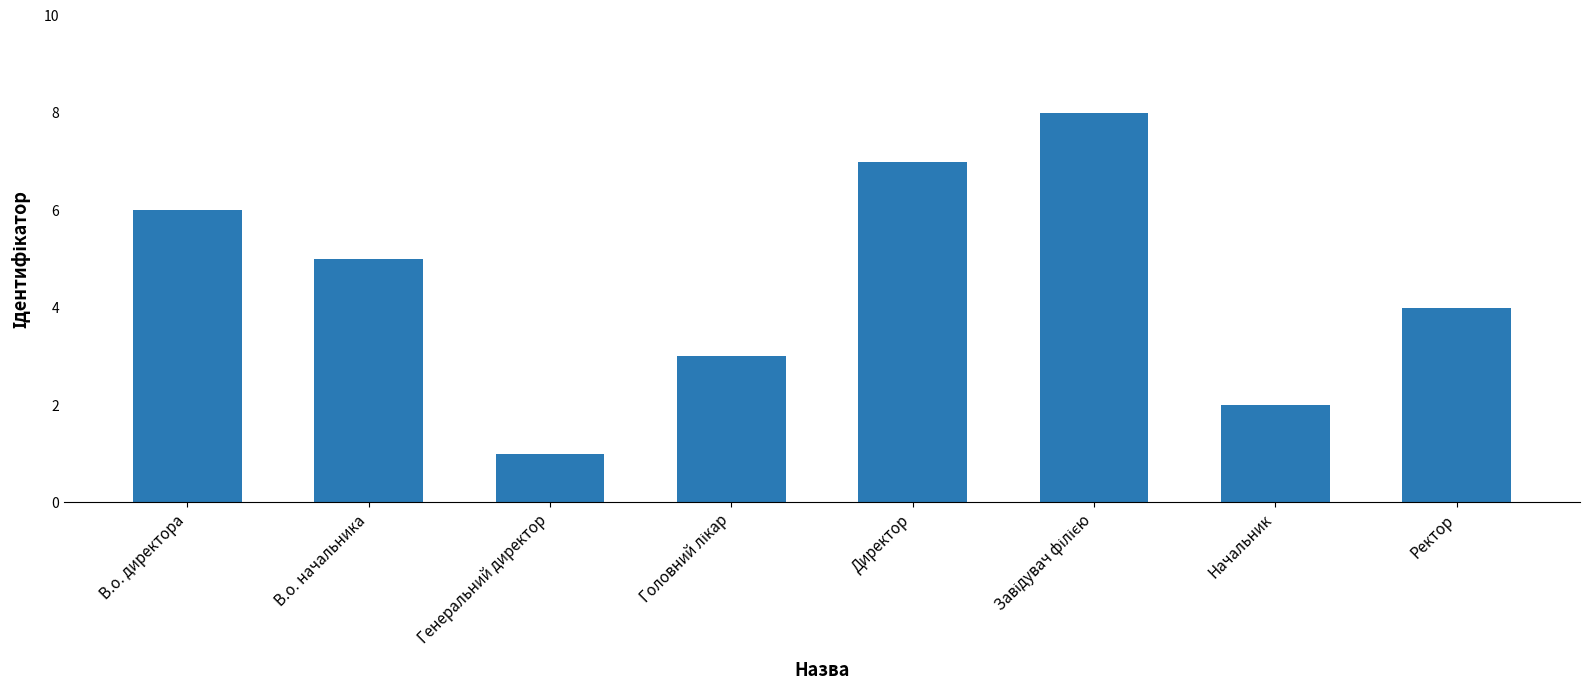

Read the value at Начальник.

2